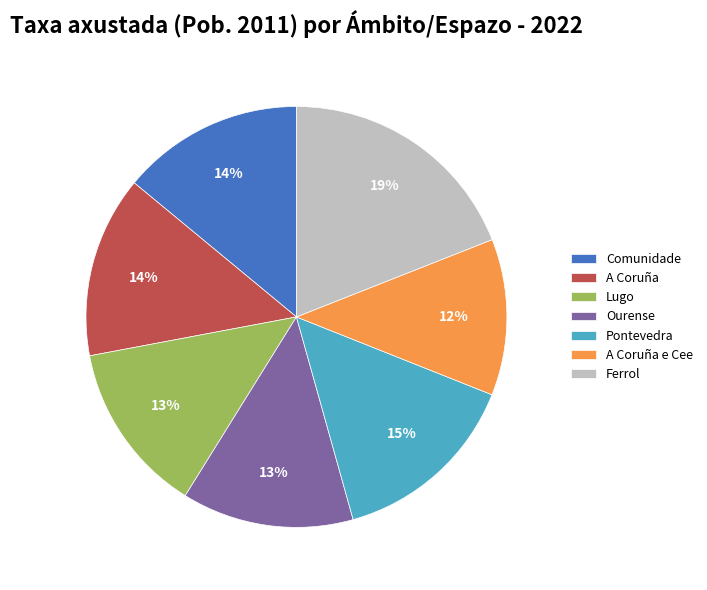

Is the sum of Pontevedra and Lugo greater than half?

No